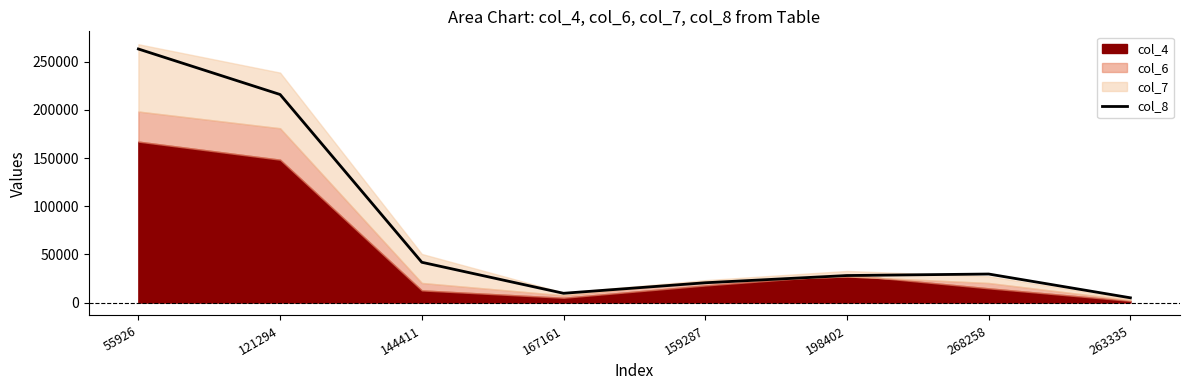

The value at 263335 is 2209. True or false?

False